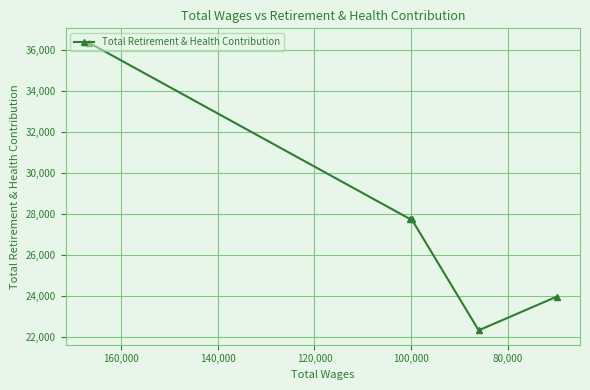

What is the difference between the second highest and second lowest values?

3786